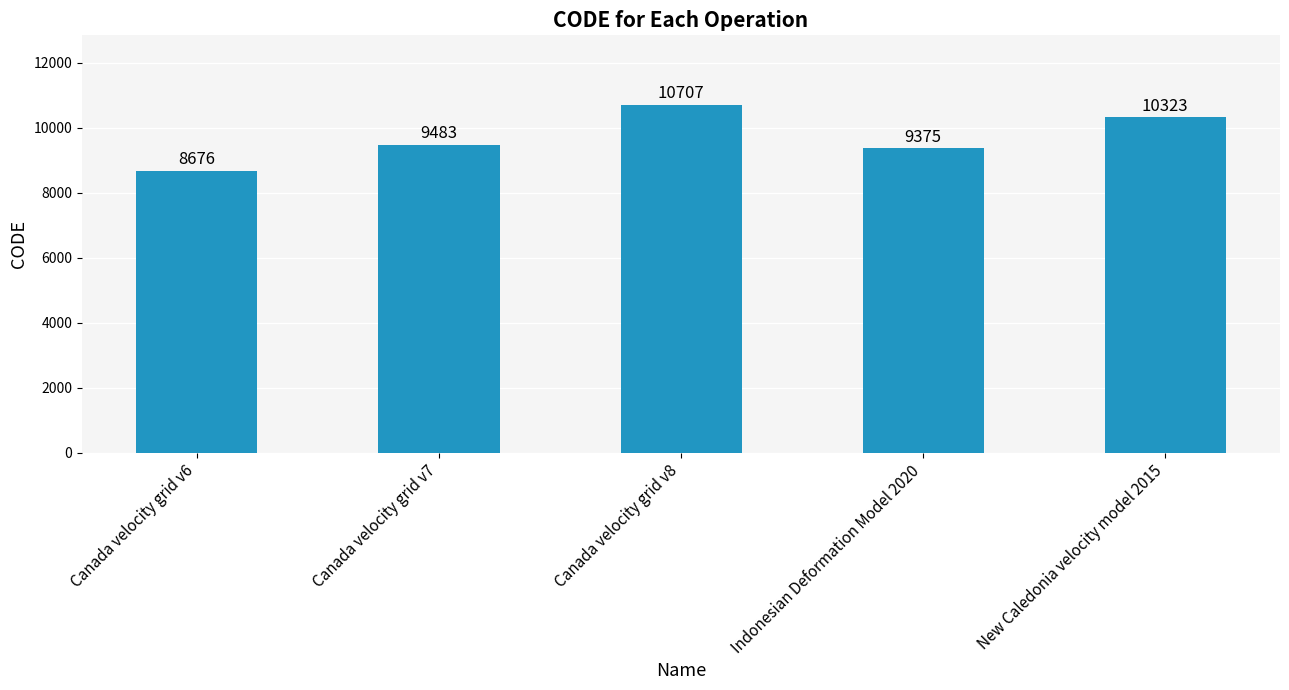

The chart shows a value of 16559 at New Caledonia velocity model 2015. True or false?

False